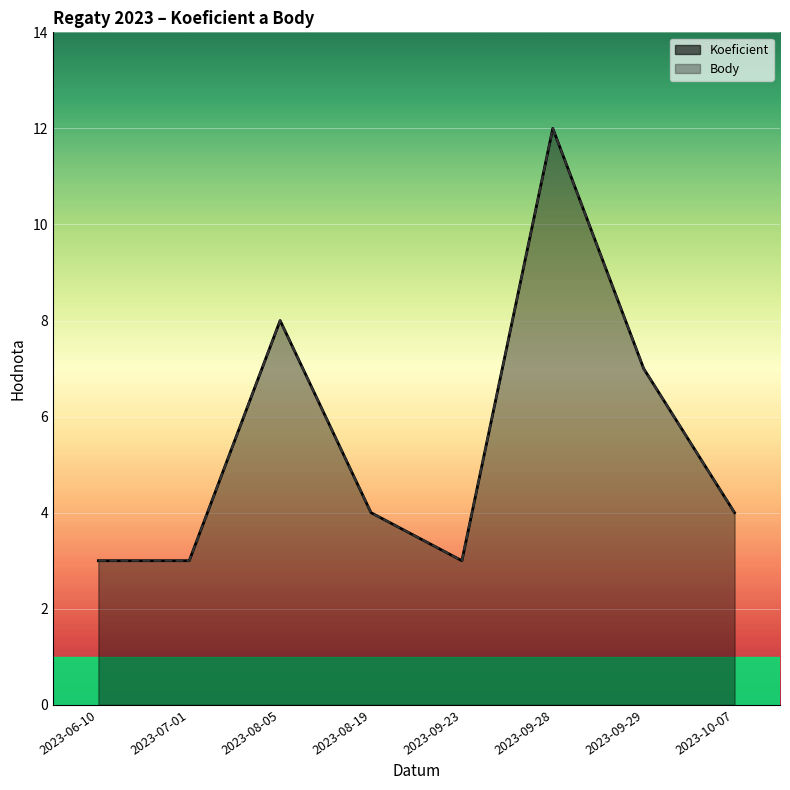

Reading left to right, list all the values displayed in this chart.

Koeficient: 2023-06-10=3	2023-07-01=3	2023-08-05=8	2023-08-19=4	2023-09-23=3	2023-09-28=12	2023-09-29=7	2023-10-07=4
Body: 2023-06-10=3	2023-07-01=3	2023-08-05=8	2023-08-19=4	2023-09-23=3	2023-09-28=12	2023-09-29=7	2023-10-07=4